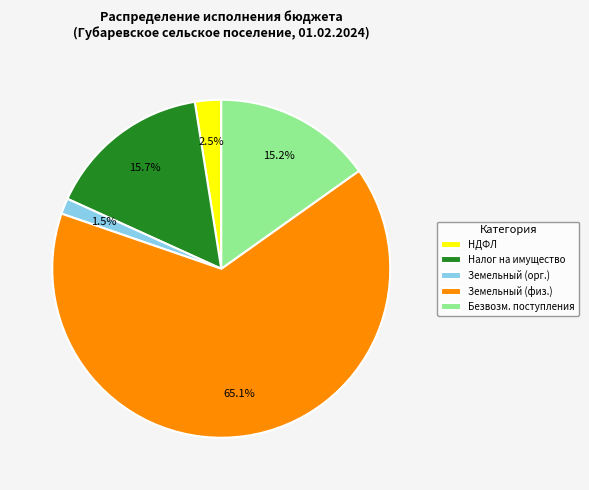

Between Земельный (орг.) and Налог на имущество, which is larger?

Налог на имущество